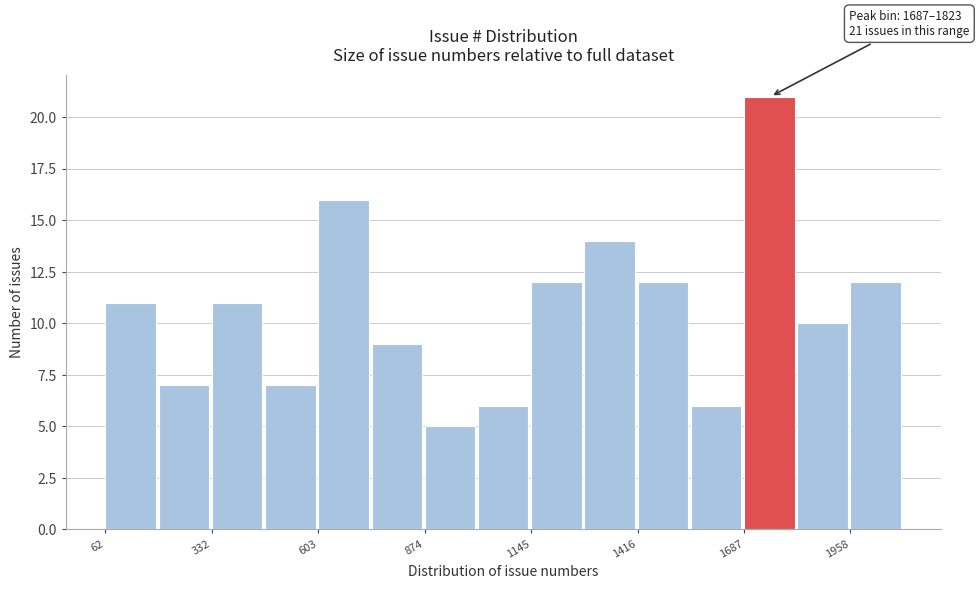

Read against the x-axis, roughly where is the centre of the tallest bar?

1750